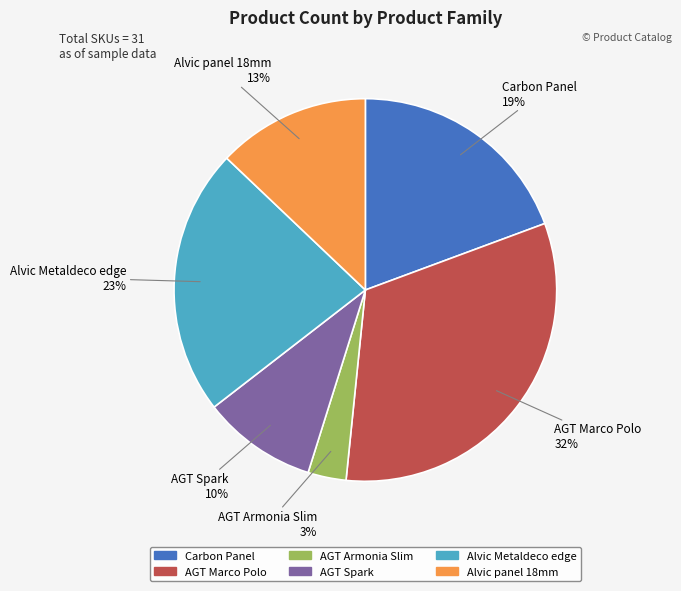

The AGT Marco Polo slice represents 18% of the pie. True or false?

False